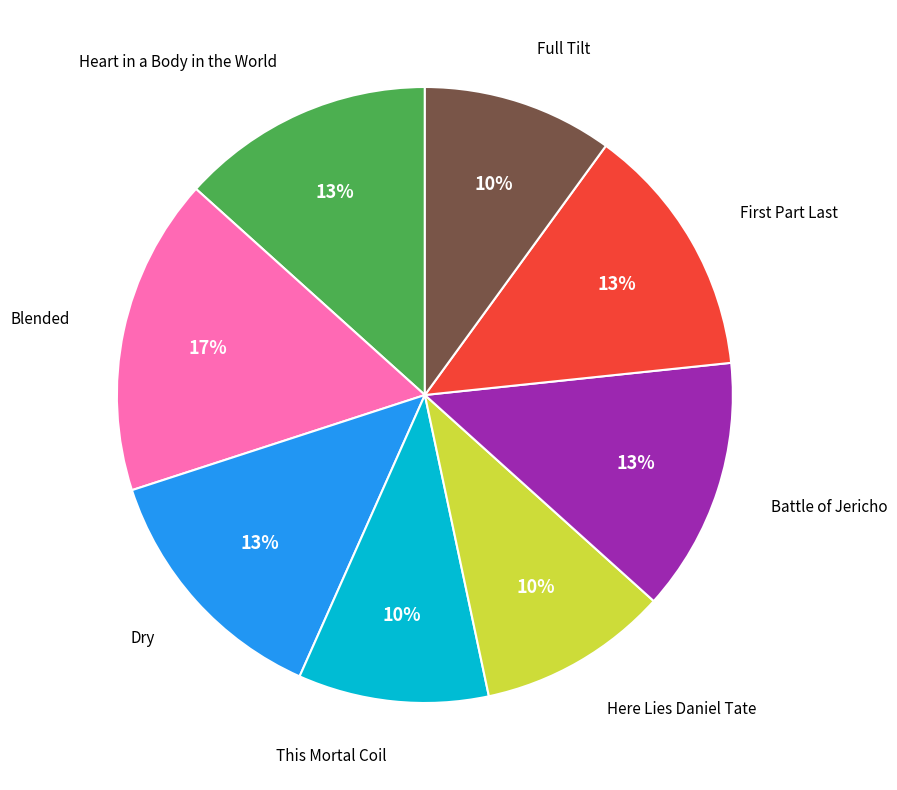

To the nearest percent, what is the difference between the largest and smallest slice percentages?

7%